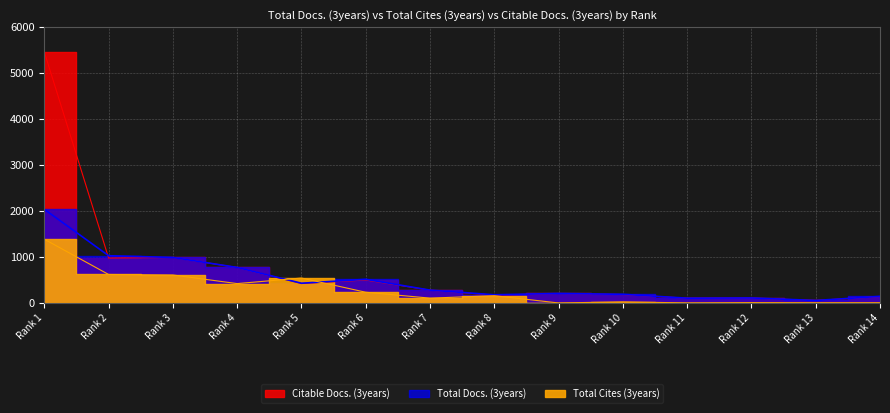

Which series has the largest total across all categories?

Citable Docs. (3years)